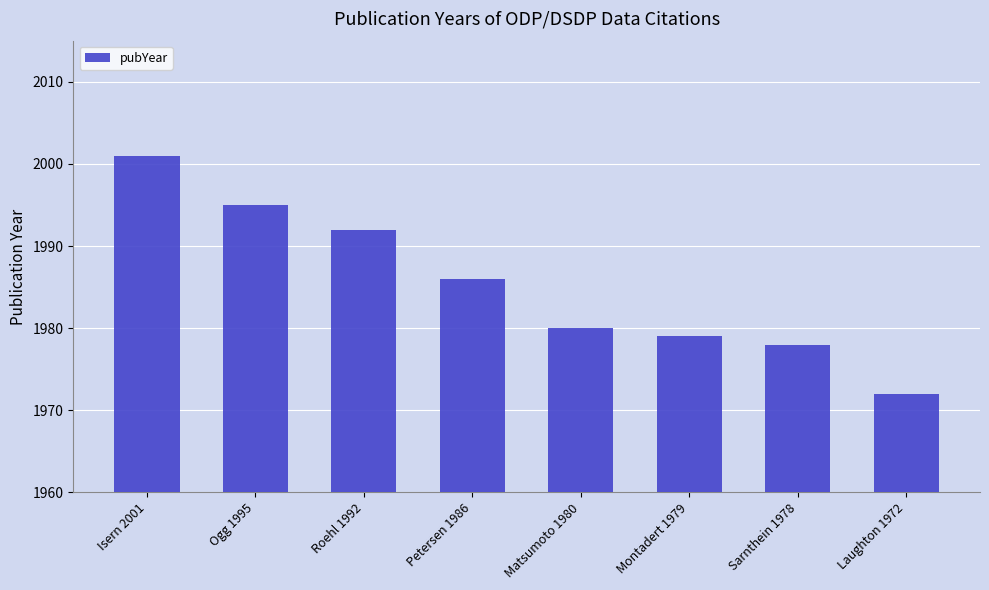

How many bars are there in total?

8